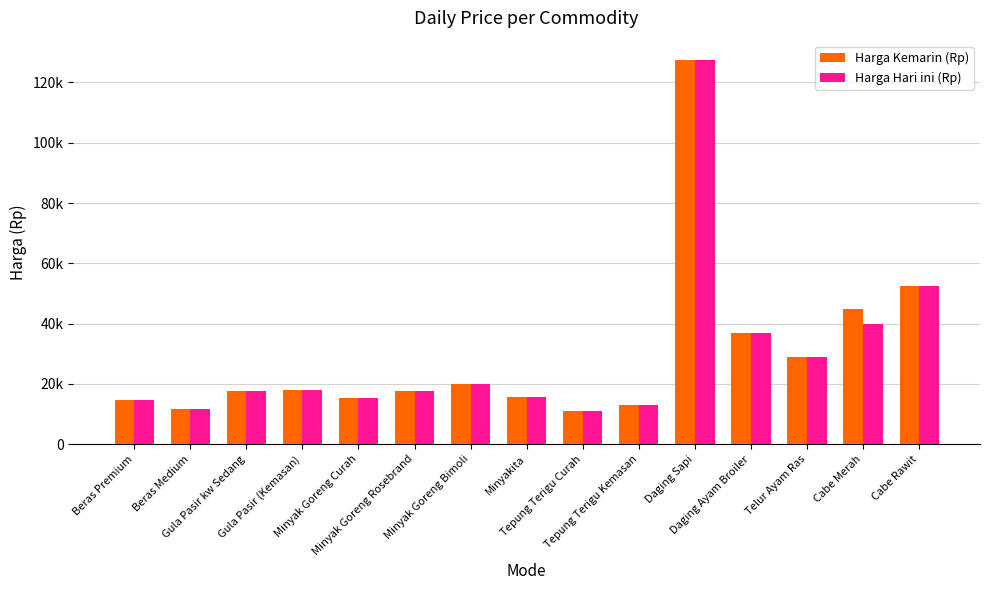

Where is Harga Kemarin (Rp) nearest to the value 69250?

Cabe Rawit